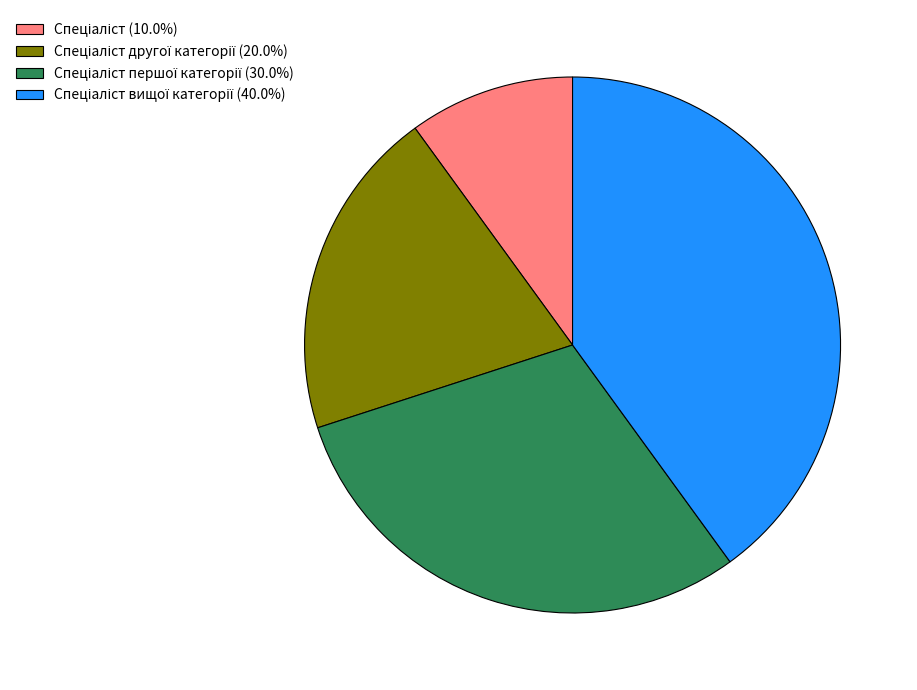

Is there any slice that represents more than half of the pie?

No